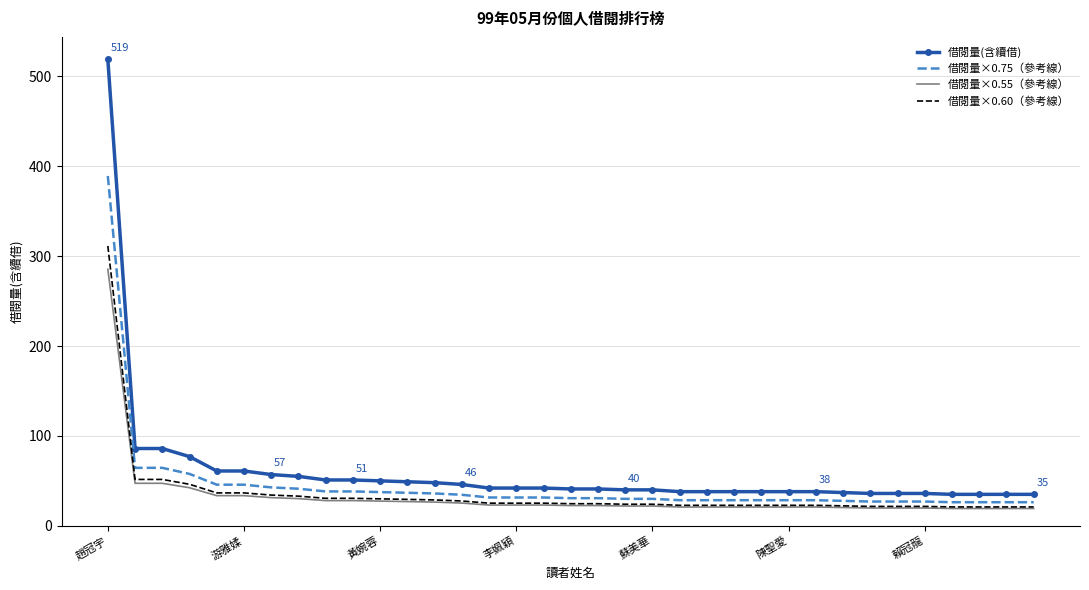

Which series has the widest spread of values?

借閱量(含續借)